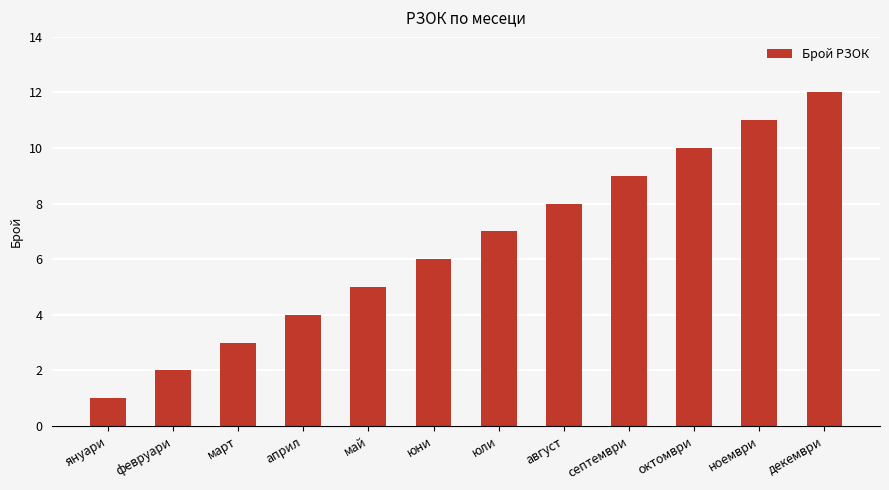

What is the smallest value displayed?

1